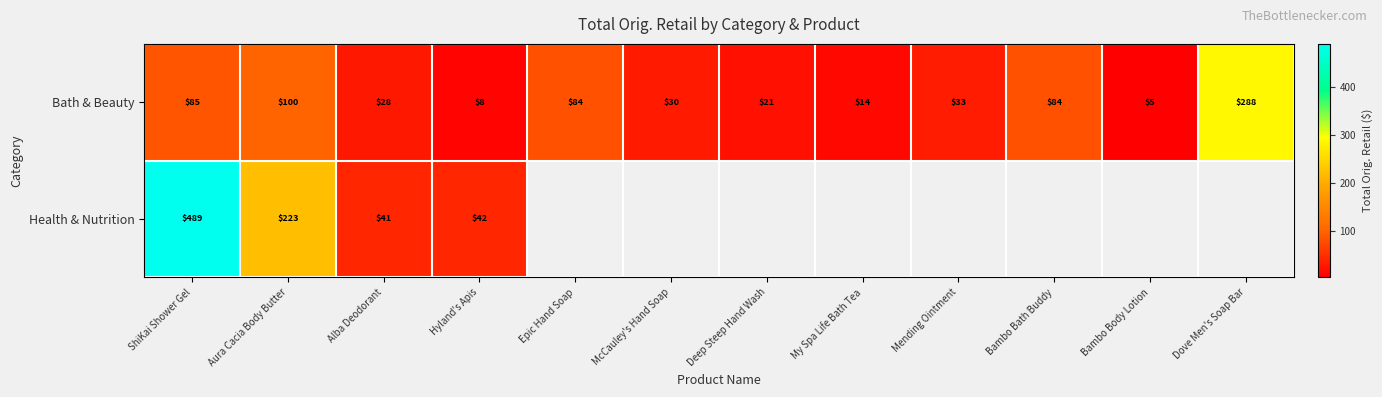

Where is Bath & Beauty nearest to the value 146?

Aura Cacia Body Butter